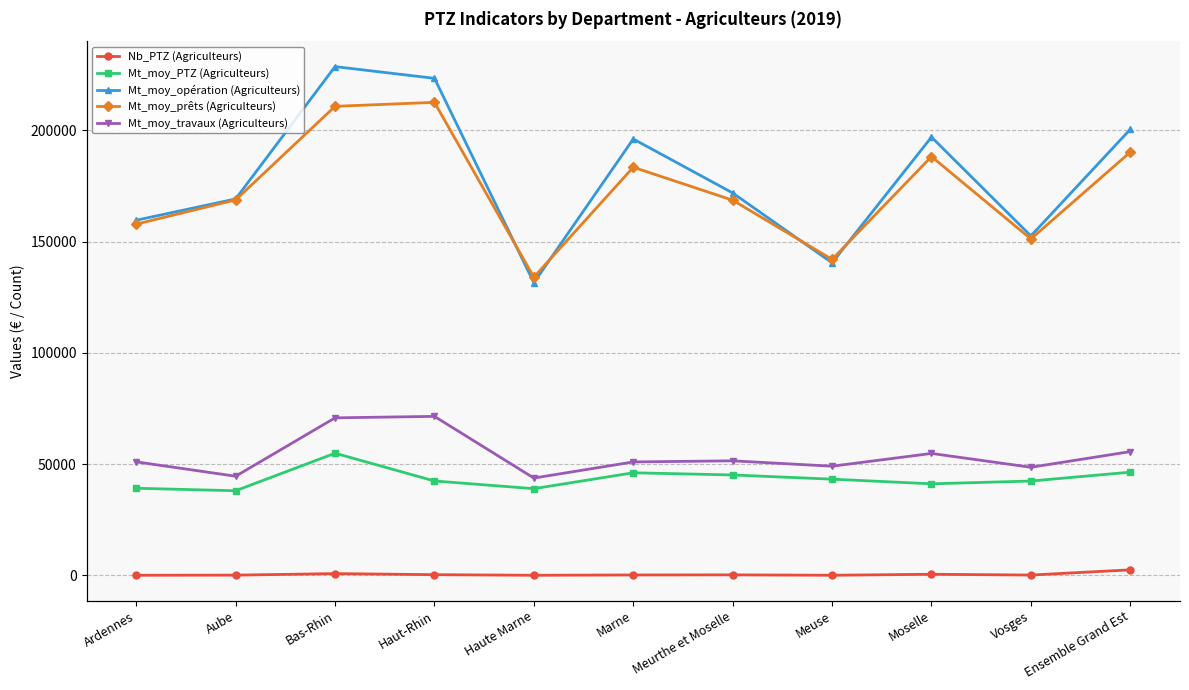

Rank the categories by Mt_moy_prêts (Agriculteurs) value from lowest to highest.

Haute Marne, Meuse, Vosges, Ardennes, Meurthe et Moselle, Aube, Marne, Moselle, Ensemble Grand Est, Bas-Rhin, Haut-Rhin